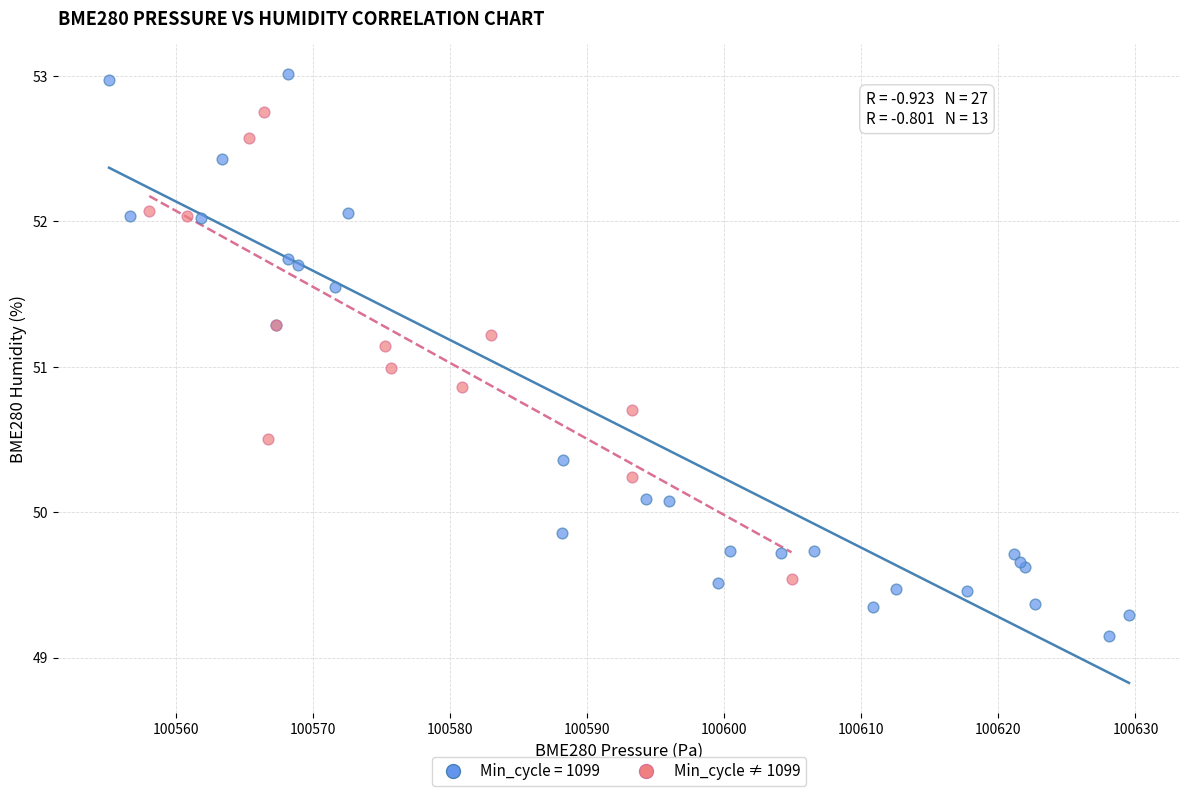

Which series reaches the minimum Y coordinate?

Min_cycle = 1099